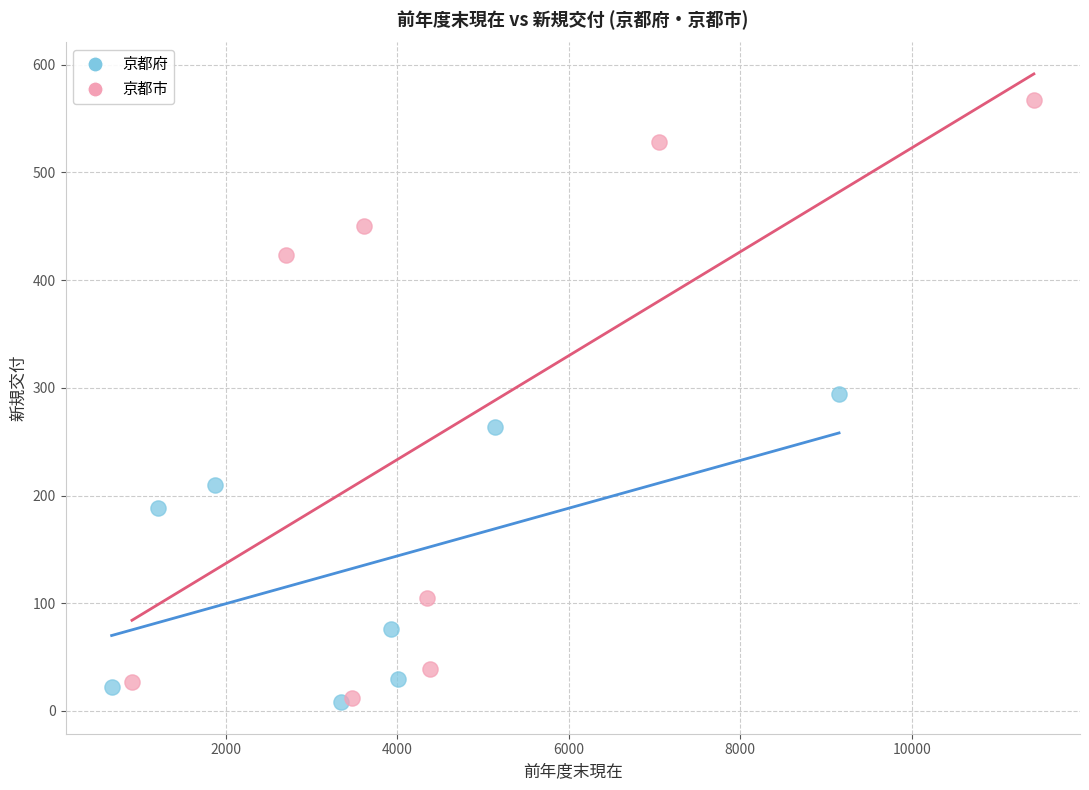

Which series reaches the maximum Y coordinate?

京都市